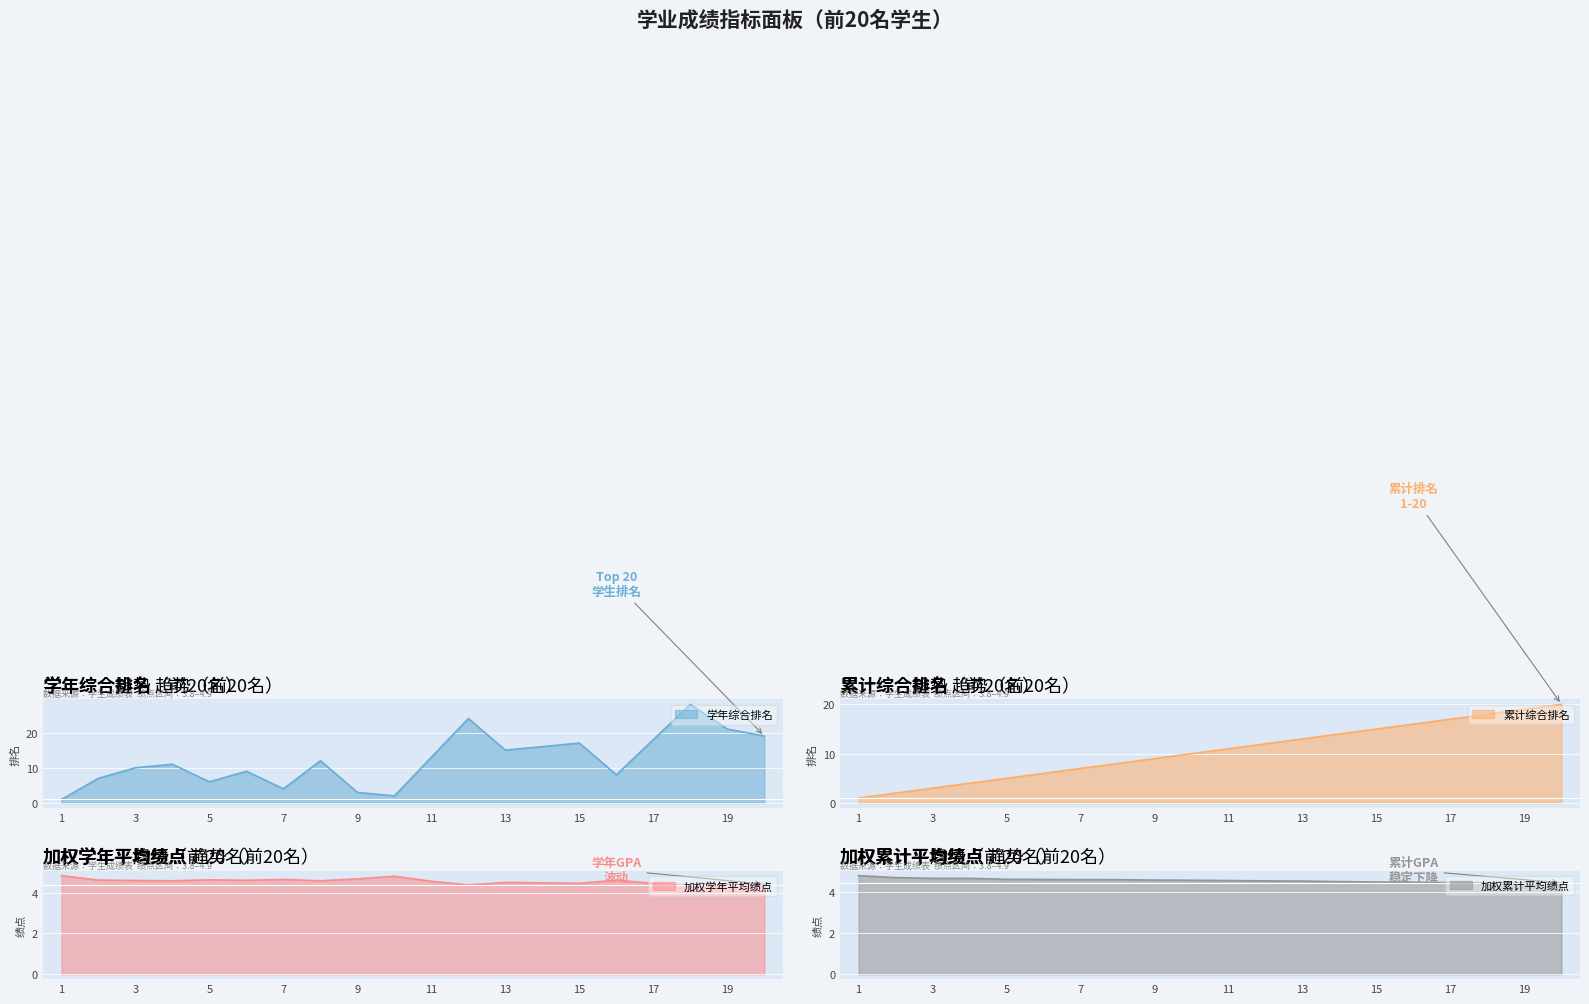

What is the minimum value for 加权学年平均绩点?

4.4